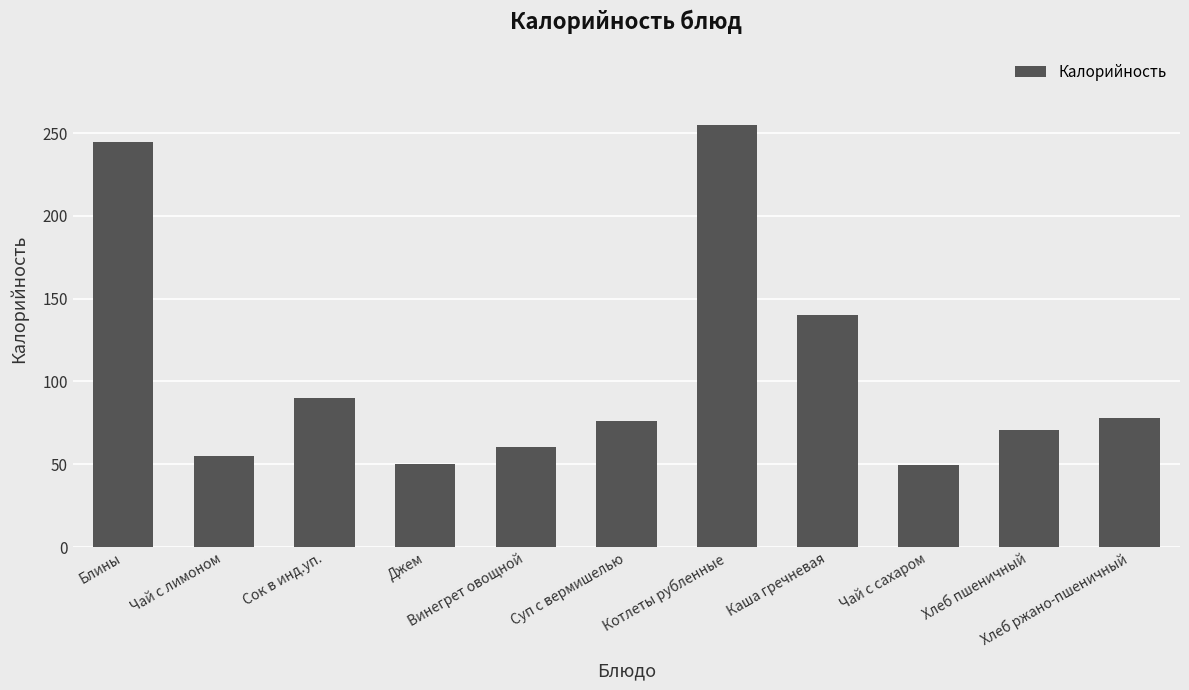

How many values exceed 76?

6